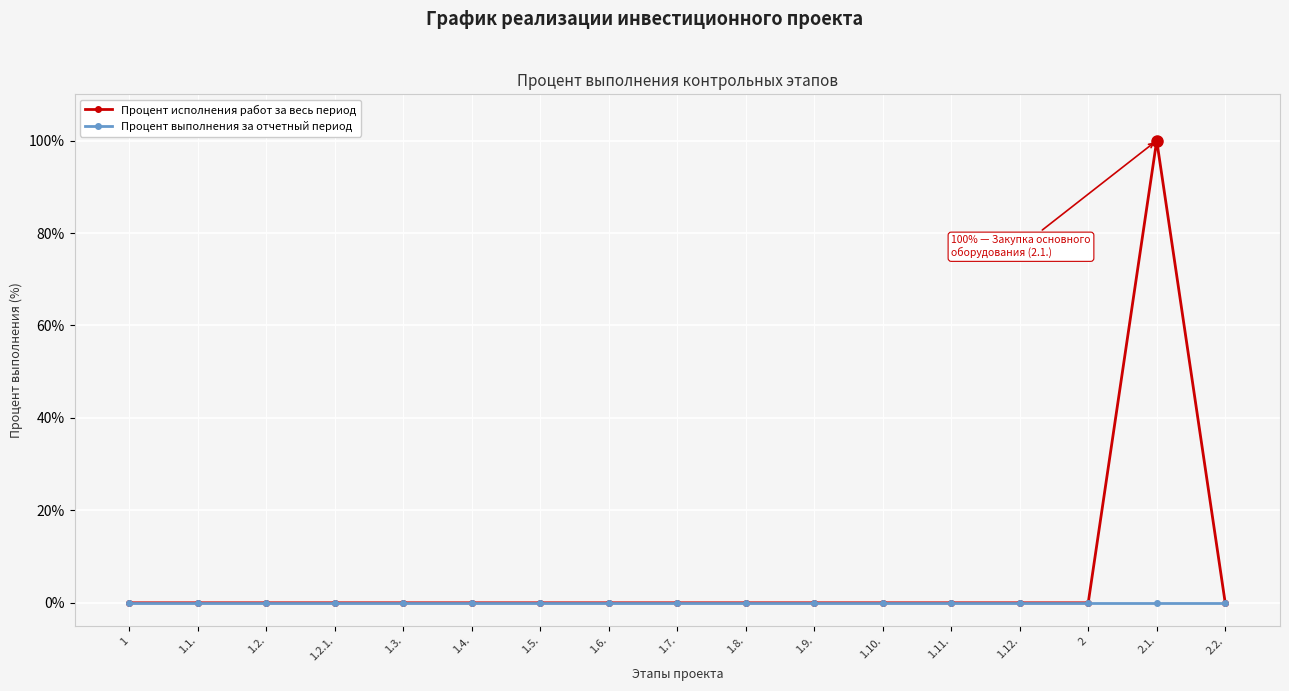

Reading left to right, list all the values displayed in this chart.

Процент исполнения работ за весь период: 0	0	0	0	0	0	0	0	0	0	0	0	0	0	0	100	0
Процент выполнения за отчетный период: 0	0	0	0	0	0	0	0	0	0	0	0	0	0	0	0	0